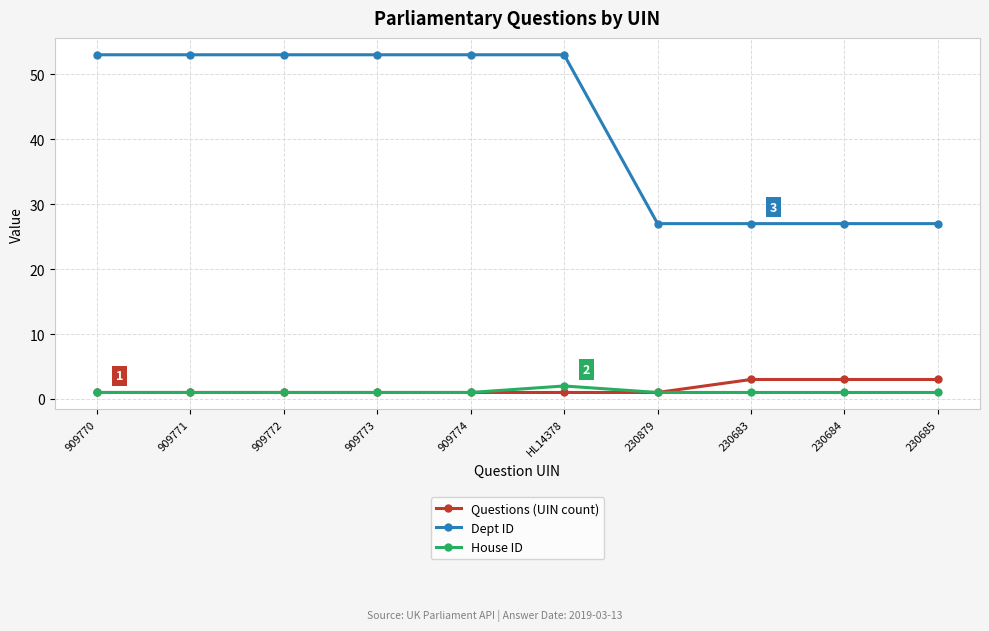

What position from the right is 230685?

1